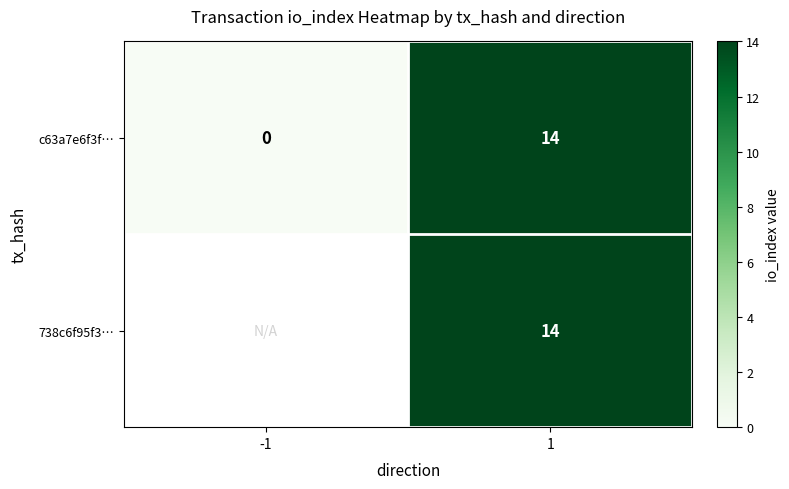

Rank the categories by c63a7e6f3f… value from lowest to highest.

-1, 1